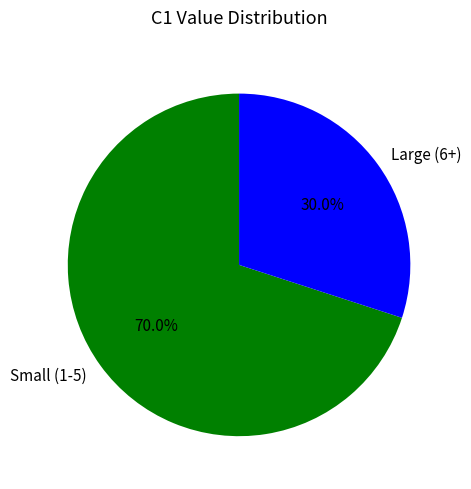

What is the smallest slice in the pie chart?

Large (6+)